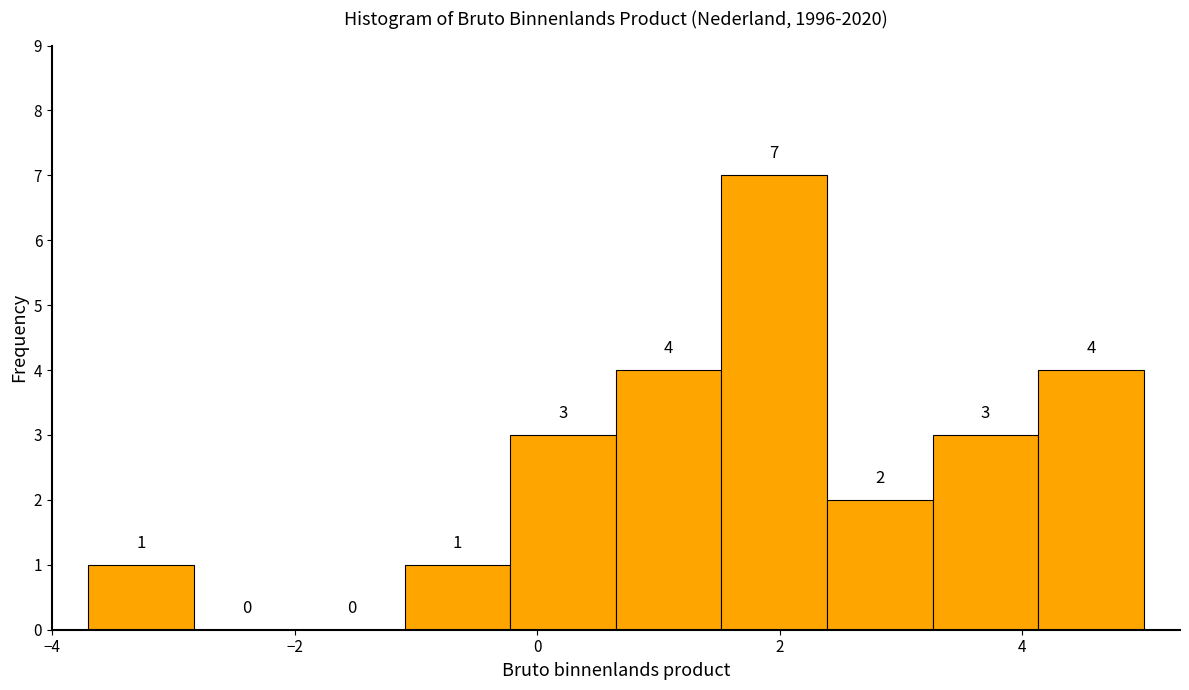

Reading left to right, list every bar in this chart as the range it spans on the x-axis followed by its height. The bar edges are not printed on the chart, so give them approximately, as read against the axis.

-3.6 to -2.8: 1
-2.8 to -2.0: 0
-2.0 to -1.0: 0
-1.0 to -0.2: 1
-0.2 to 0.6: 3
0.6 to 1.6: 4
1.6 to 2.4: 7
2.4 to 3.2: 2
3.2 to 4.2: 3
4.2 to 5.0: 4